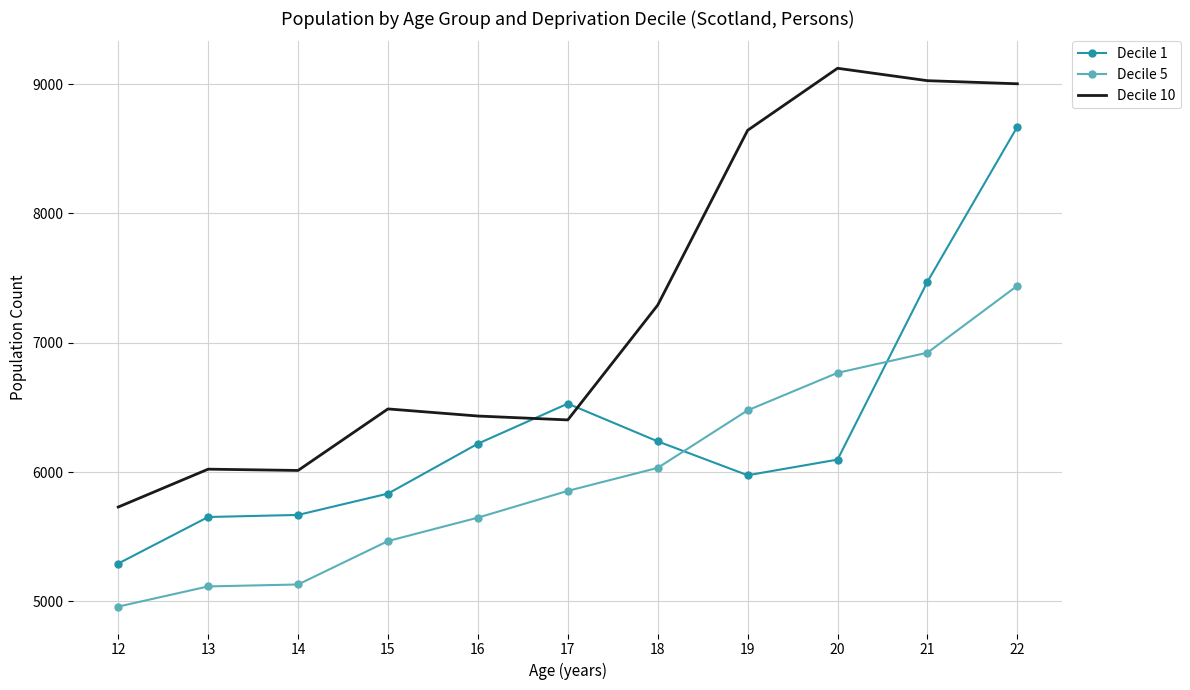

What is the average value of the Decile 1 series?

6331